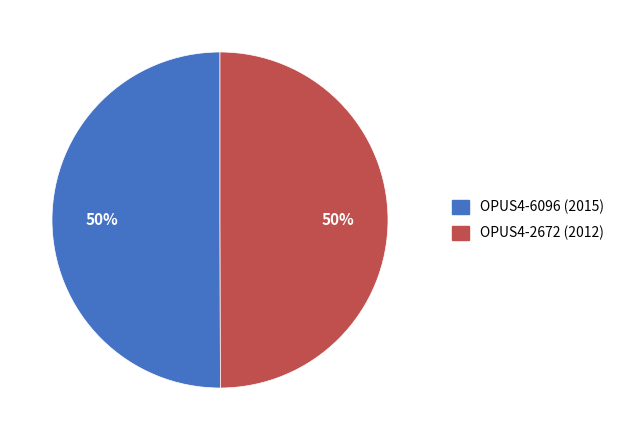

Is it true that OPUS4-2672 (2012) is 64% of the pie?

False